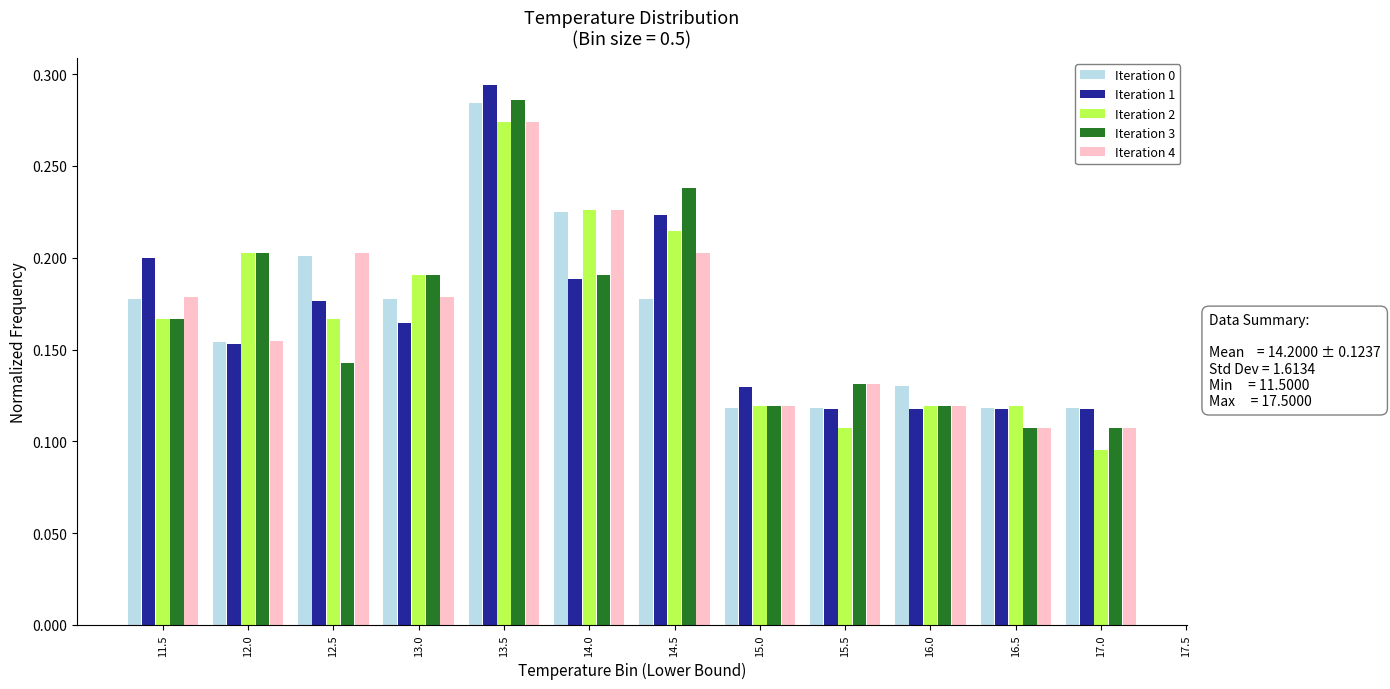

Which category has the lowest value across all series?

17.0